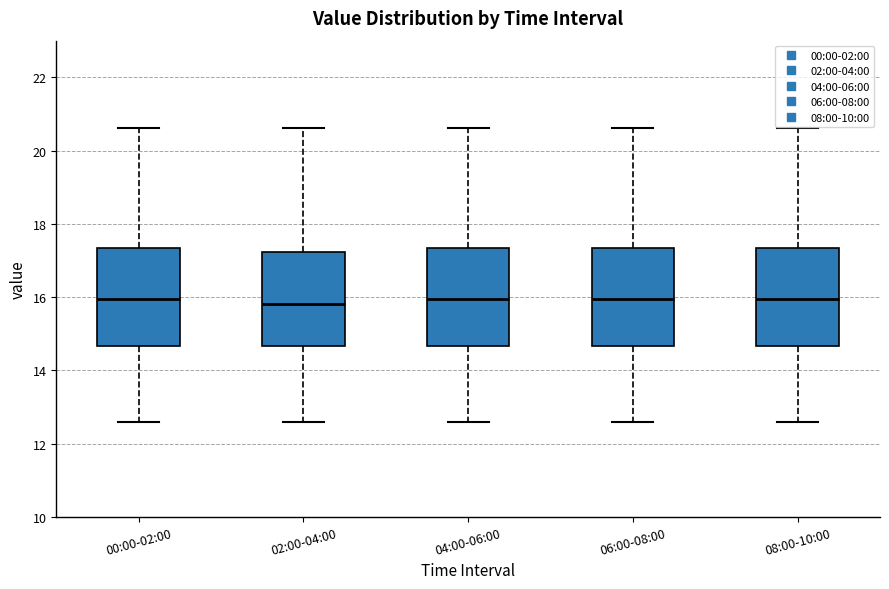

Reading left to right, read every box against the y-axis: the position of its median line, the range the box covers, and the ends of its whiskers. The values are not printed on the chart, so give them approximately, as read against the axis.

00:00-02:00: median 16.0, box 14.6 to 17.4, whiskers 12.6 to 20.6
02:00-04:00: median 15.8, box 14.6 to 17.2, whiskers 12.6 to 20.6
04:00-06:00: median 16.0, box 14.6 to 17.4, whiskers 12.6 to 20.6
06:00-08:00: median 16.0, box 14.6 to 17.4, whiskers 12.6 to 20.6
08:00-10:00: median 16.0, box 14.6 to 17.4, whiskers 12.6 to 20.6